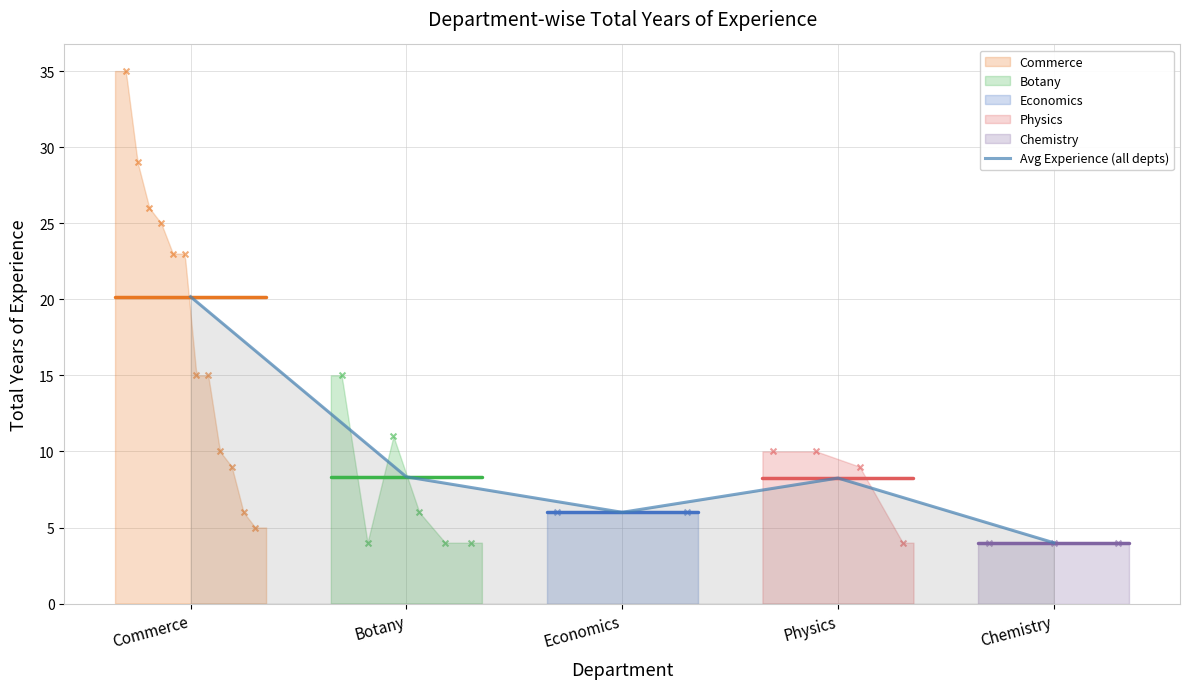

What is the change in value from Commerce to Economics?

-14.2